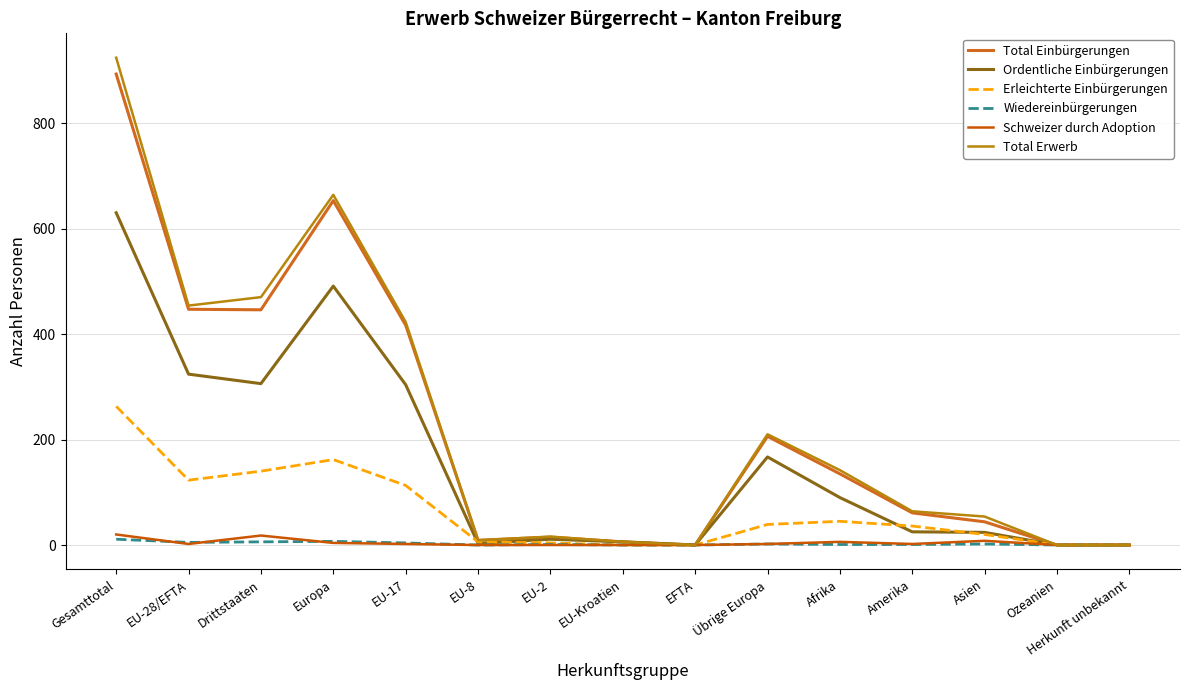

Between EU-28/EFTA and Drittstaaten, which is larger?

EU-28/EFTA